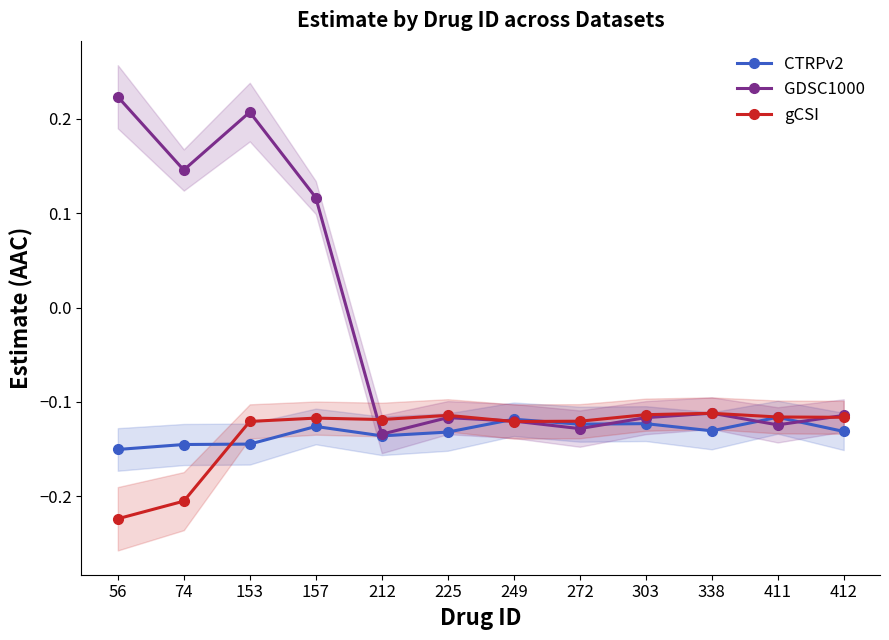

How many positive values does the GDSC1000 series have?

4